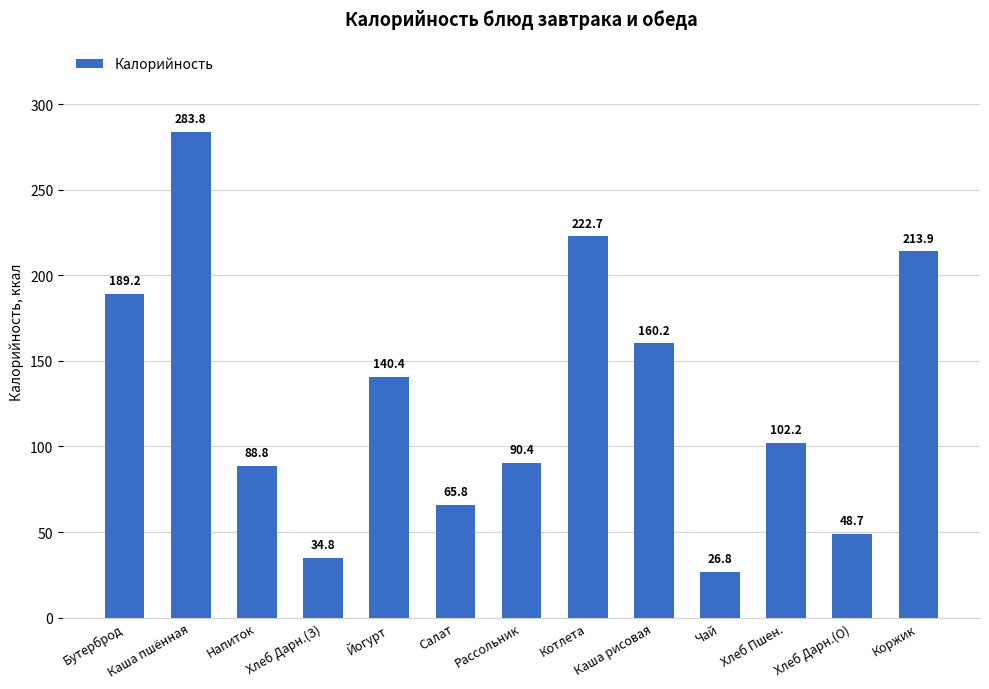

True or false: the data shows 133.7 at Напиток.

False